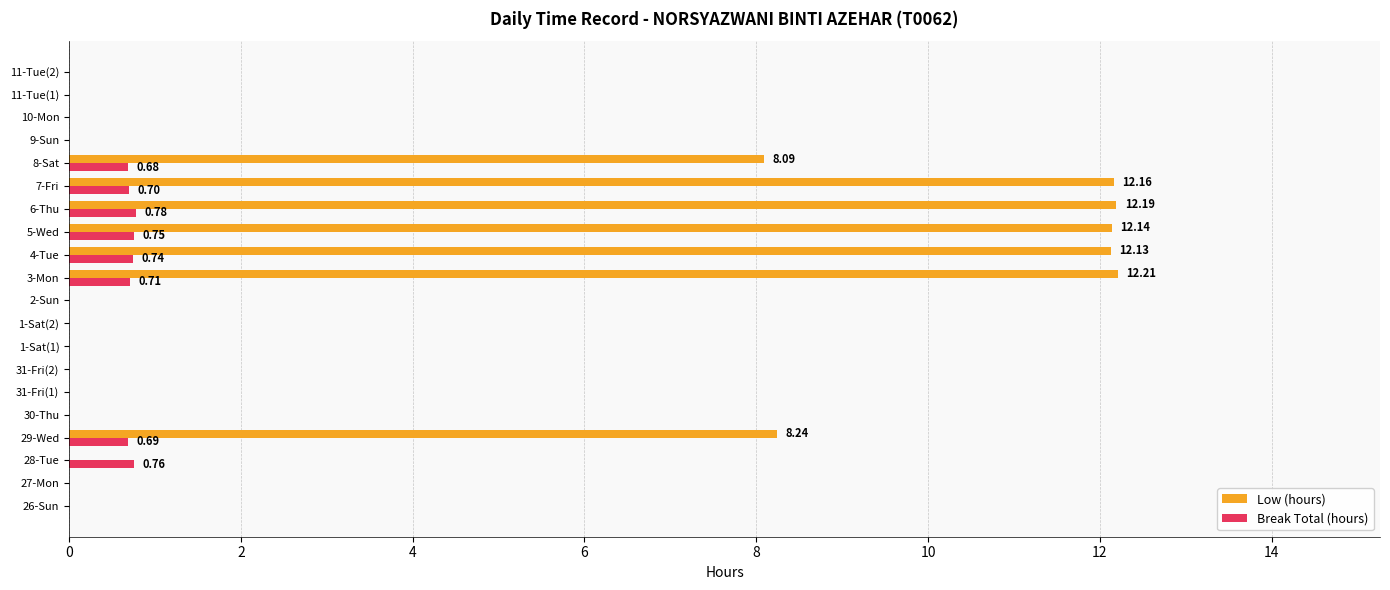

How many data points does each series have?

20